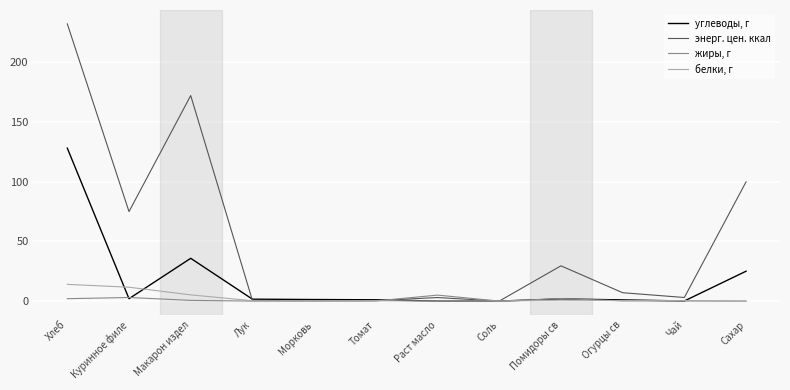

Which series has the widest spread of values?

энерг. цен. ккал